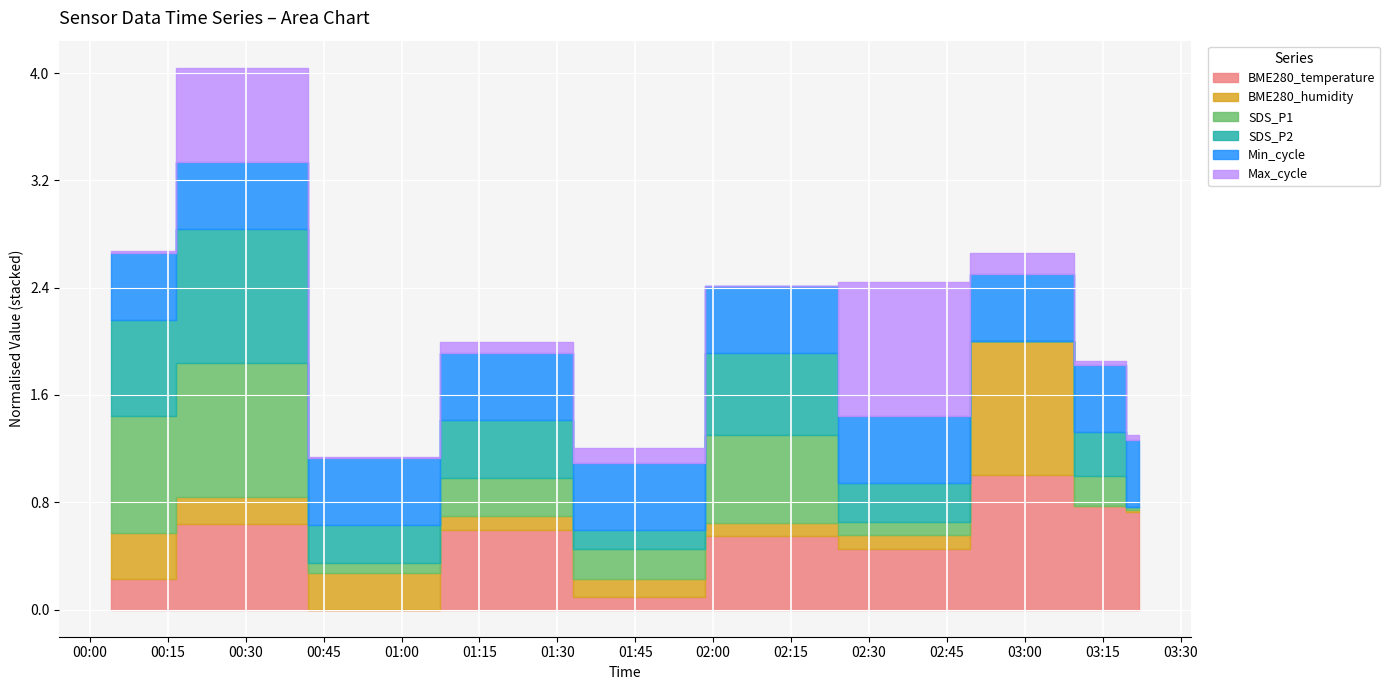

How many lines are shown in the chart?

6